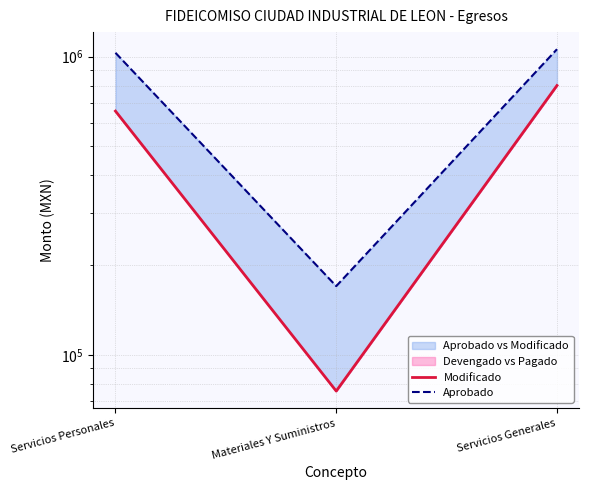

Is the value of Aprobado at Servicios Personales greater than the value of Modificado at Servicios Personales?

Yes